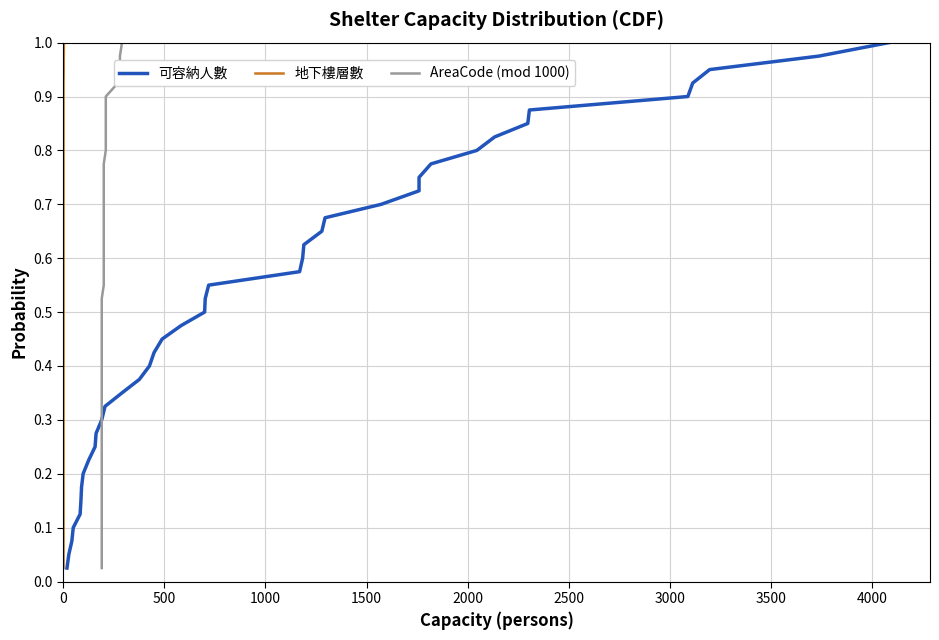

True or false: AreaCode (mod 1000) has more than 2 interior local peaks.

False